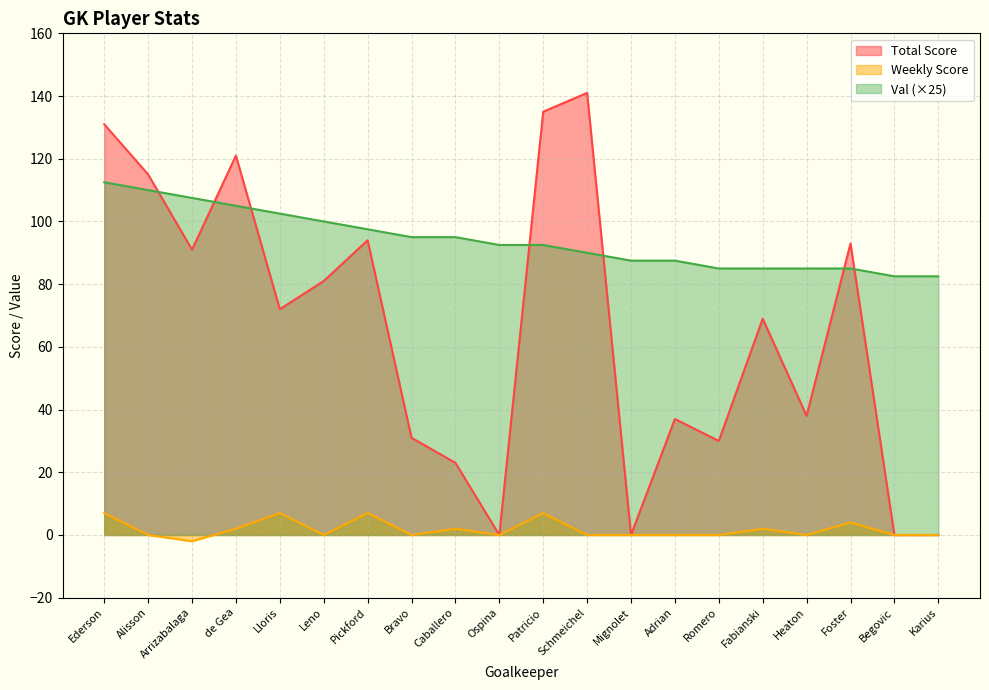

What is the label of the 1st point from the right?

Karius